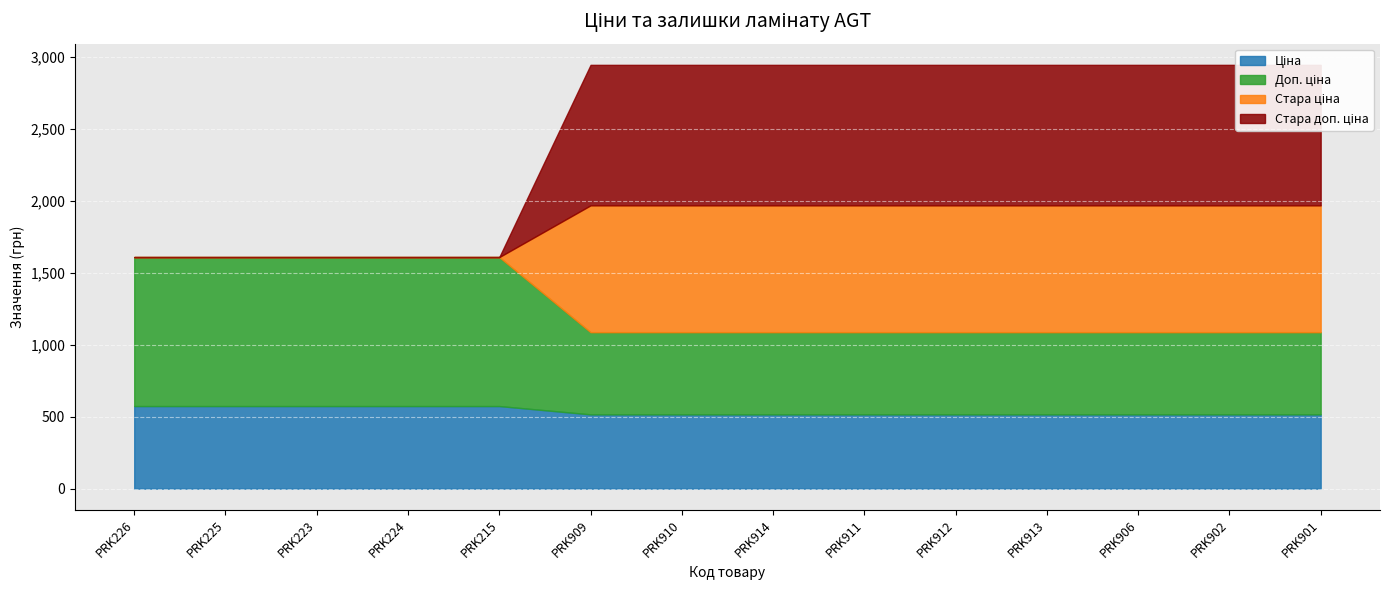

How many lines are shown in the chart?

4